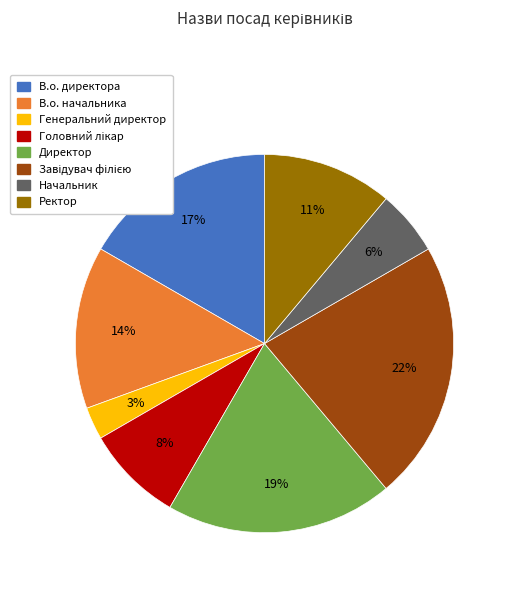

Count the number of slices in the pie.

8